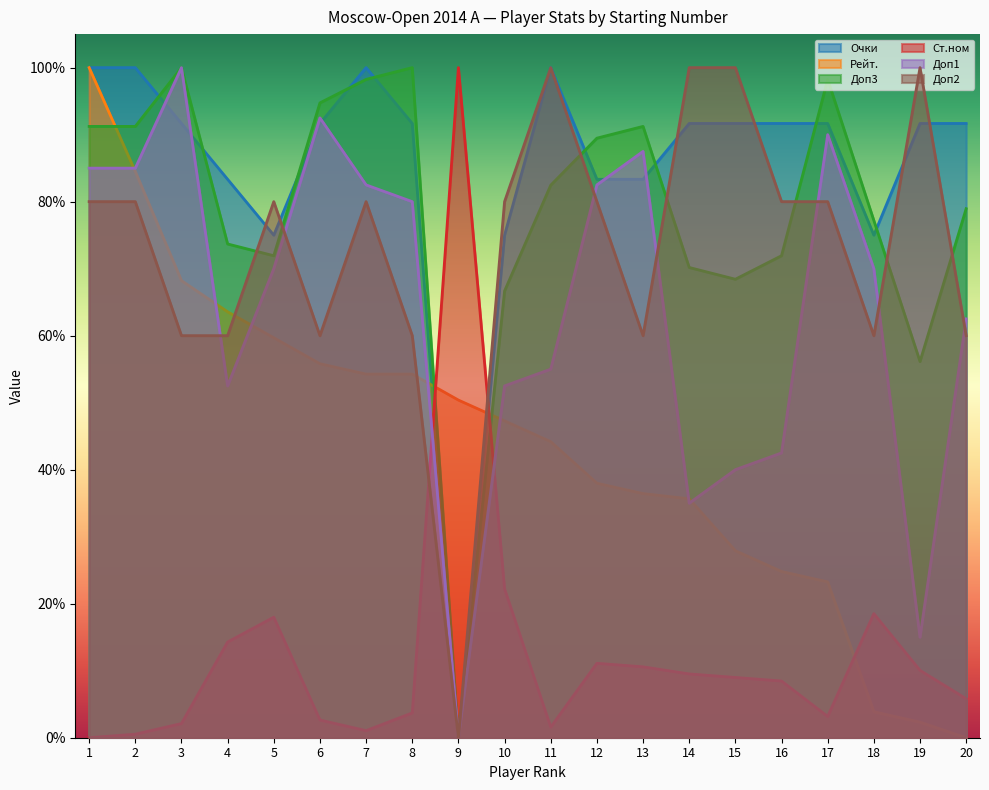

Count the Доп2 values in the range 0 to 1.

20